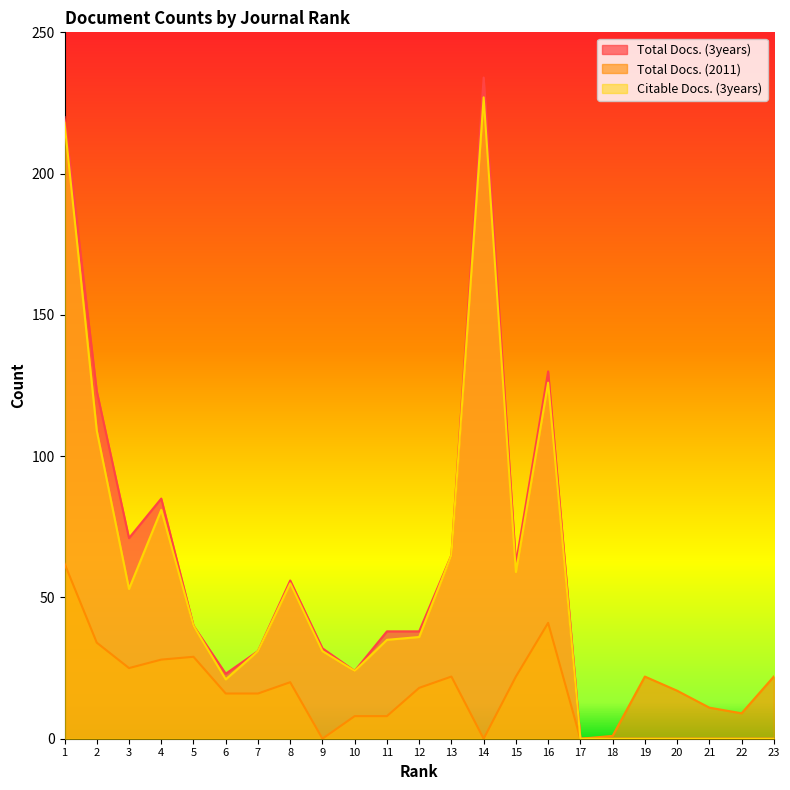

In Total Docs. (2011), how many points are higher than both neighbors (excluding endpoints)?

5